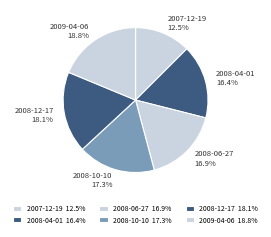

What is the smallest slice in the pie chart?

2007-12-19